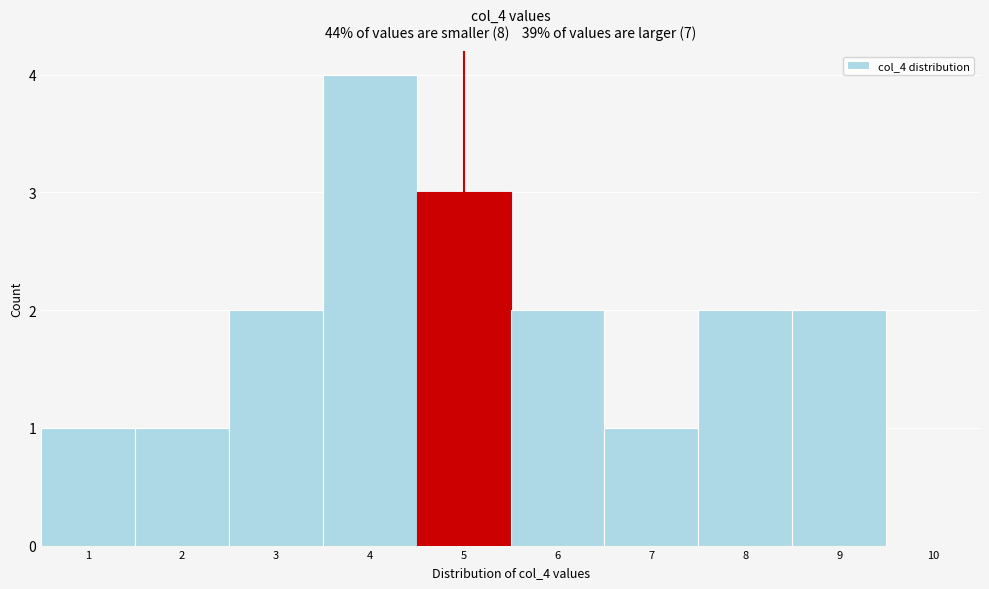

How tall is the bar that spans 0.5 to 1.5 on the x-axis? The values are not printed on the chart, so give them approximately, as read against the axis.

1